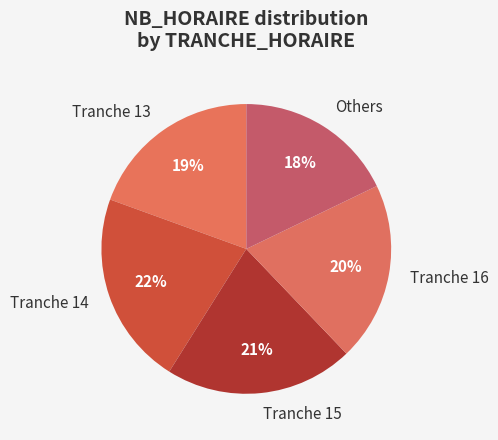

Does any single category account for the majority?

No